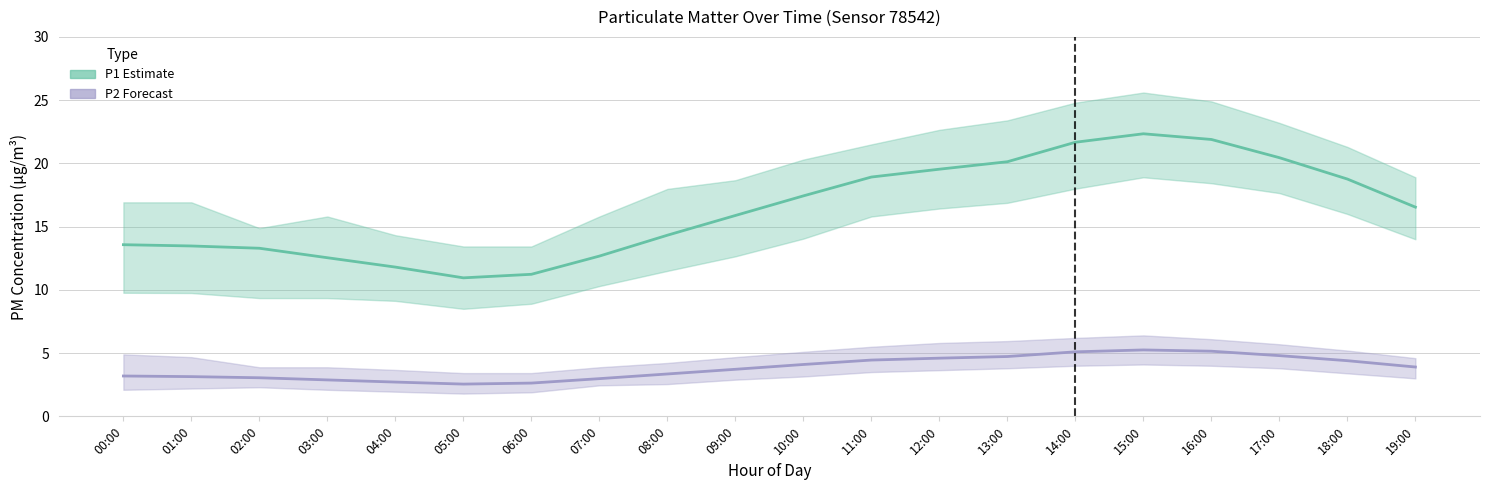

What is the total value across all series at 18:00?

23.2